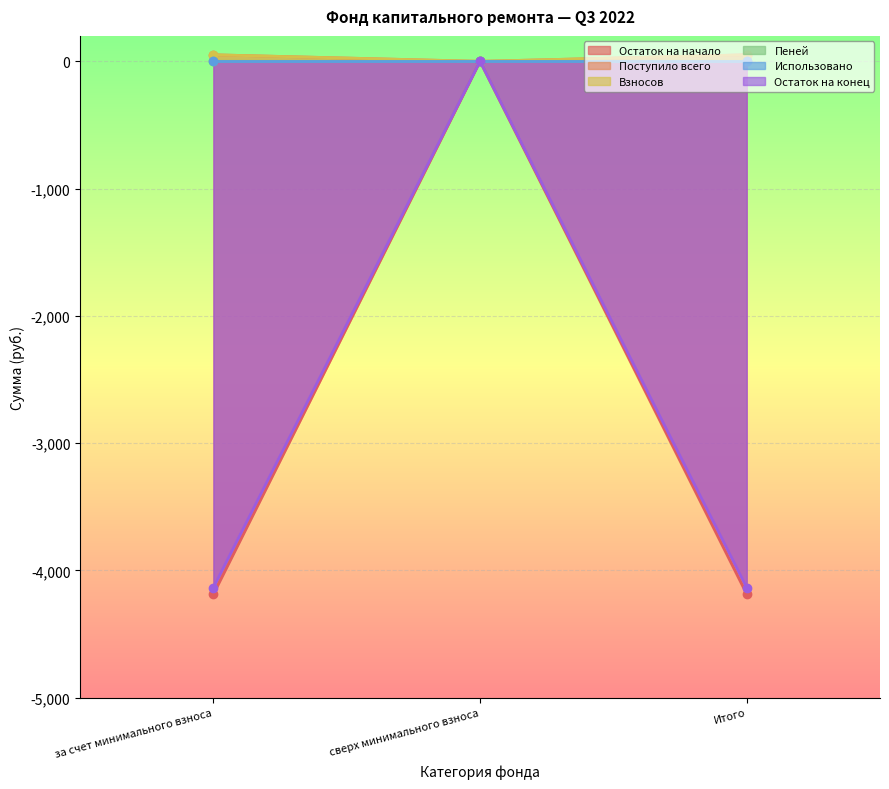

At which label does Остаток на начало reach its peak?

сверх минимального взноса